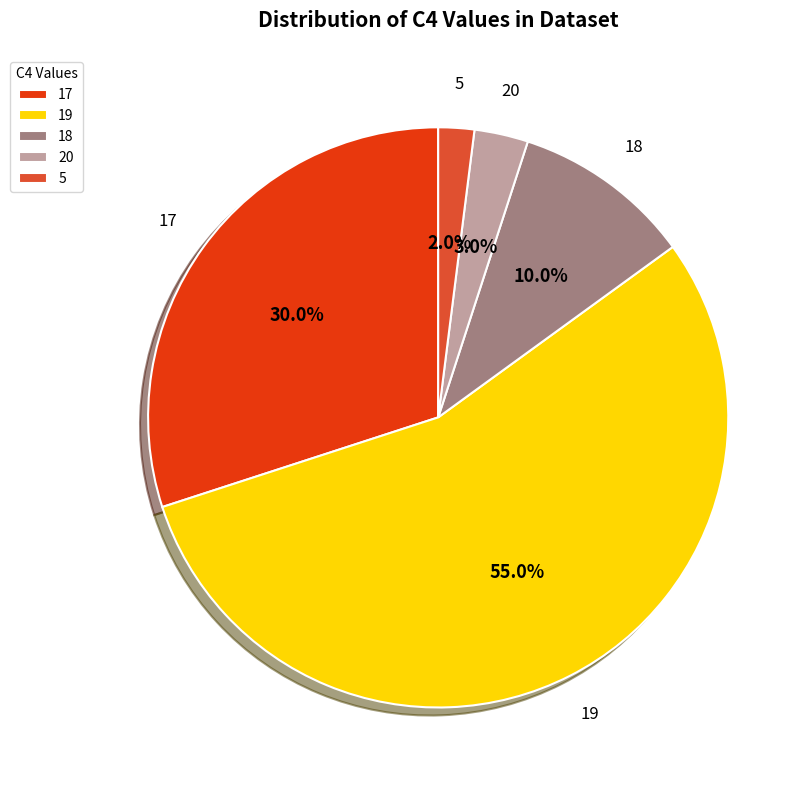

What is the total percentage of 18 and 19?

65.0%